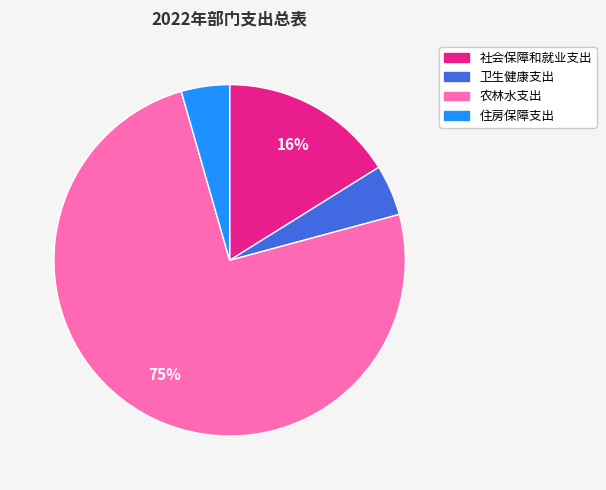

Does 农林水支出 account for over 50% of the chart?

Yes